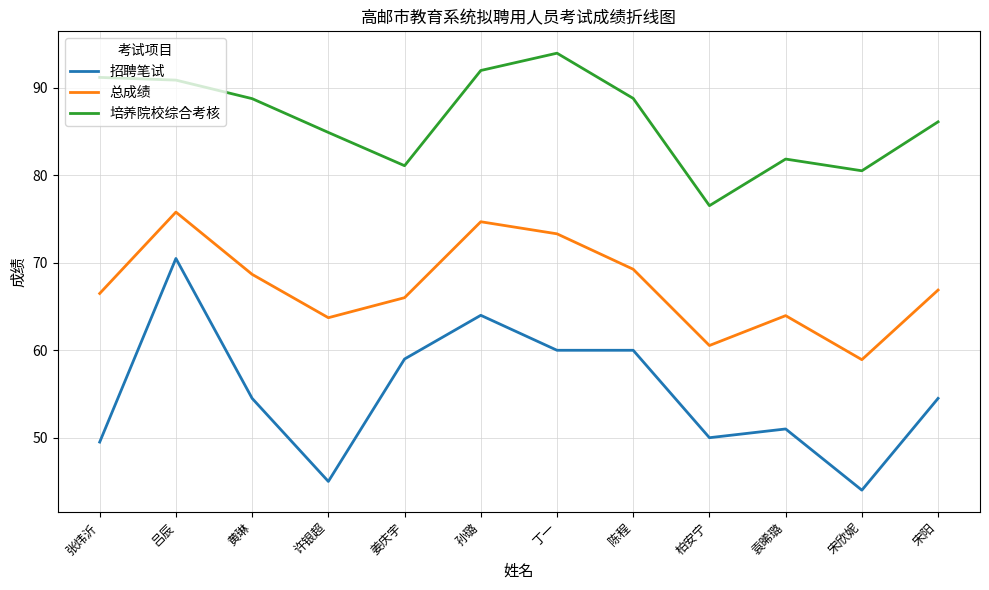

List the series in order of their peak value, lowest first.

招聘笔试, 总成绩, 培养院校综合考核